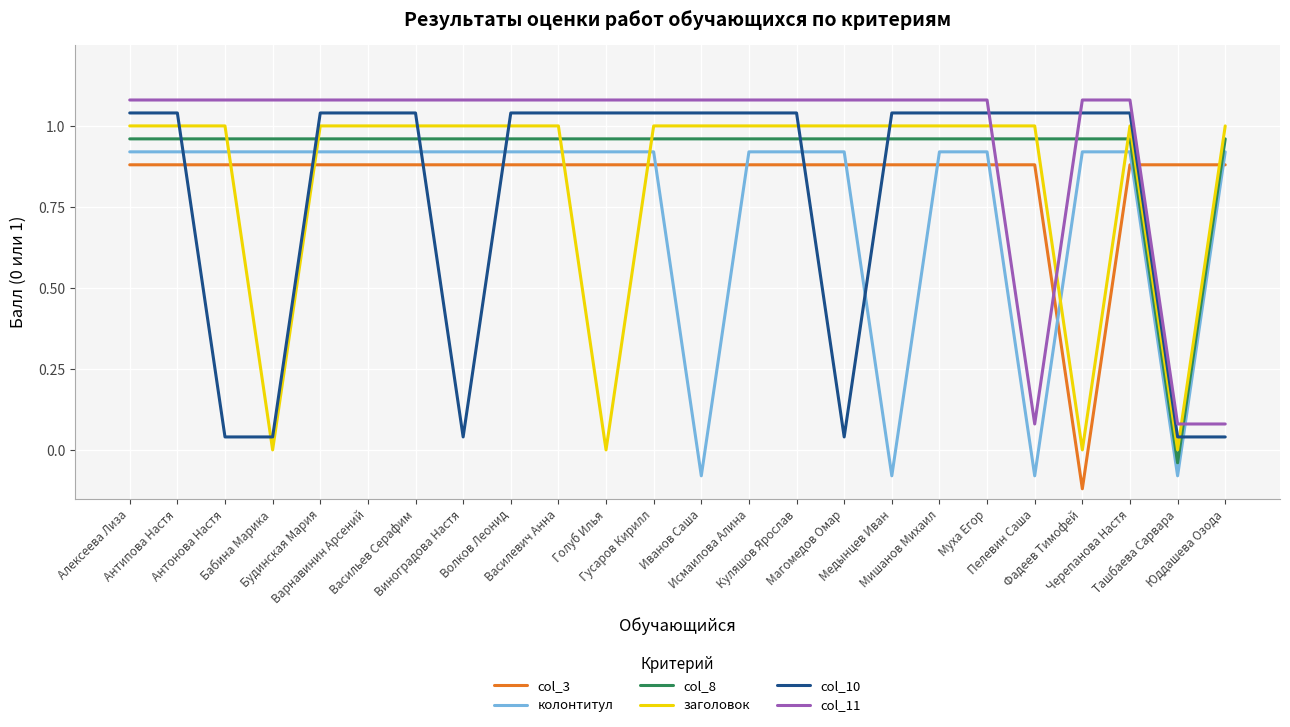

Which has a higher value, Юддашева Озода or Иванов Саша?

Юддашева Озода